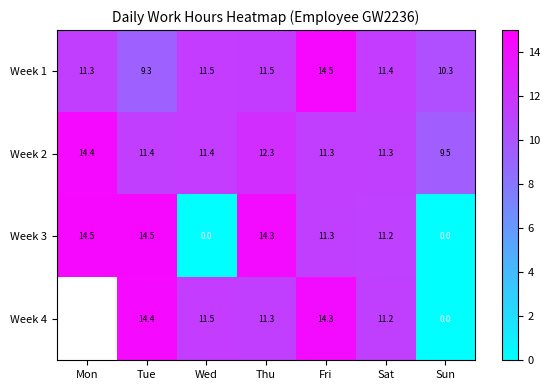

Is it true that Week 1 equals 11.5 at Thu?

True